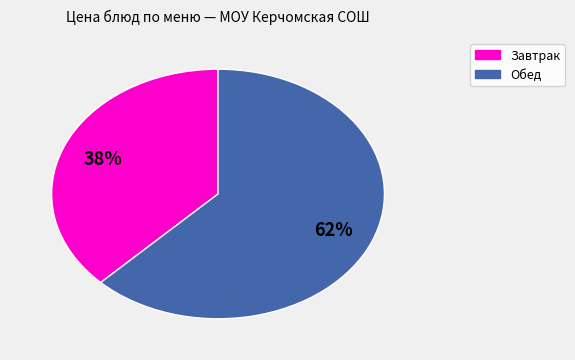

Is there a majority slice in this chart?

Yes